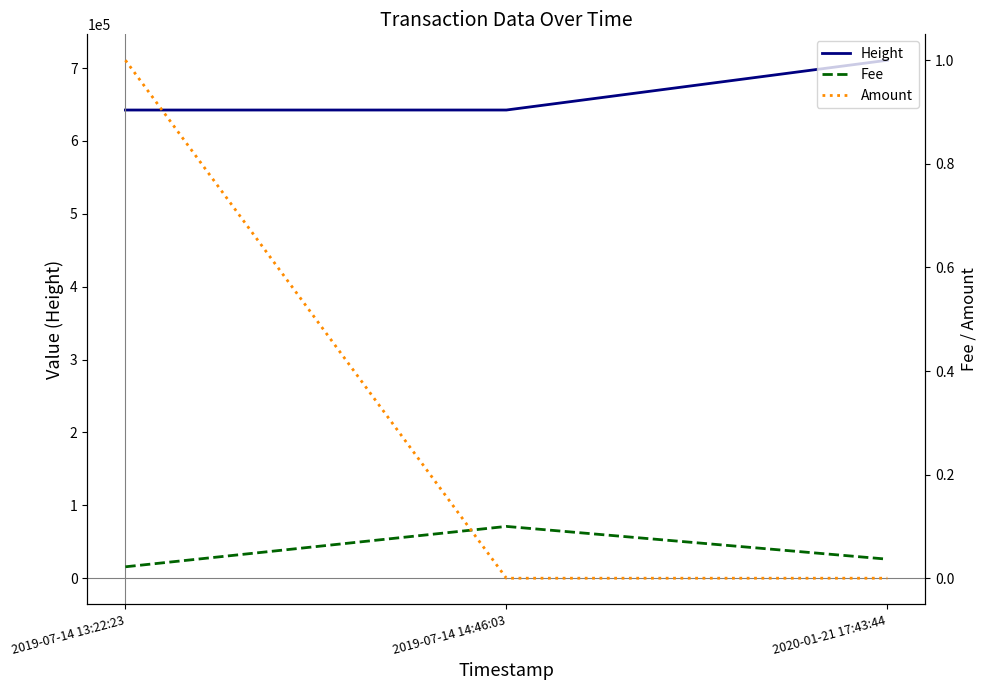

What is the label of the 2nd point from the left?

2019-07-14 14:46:03